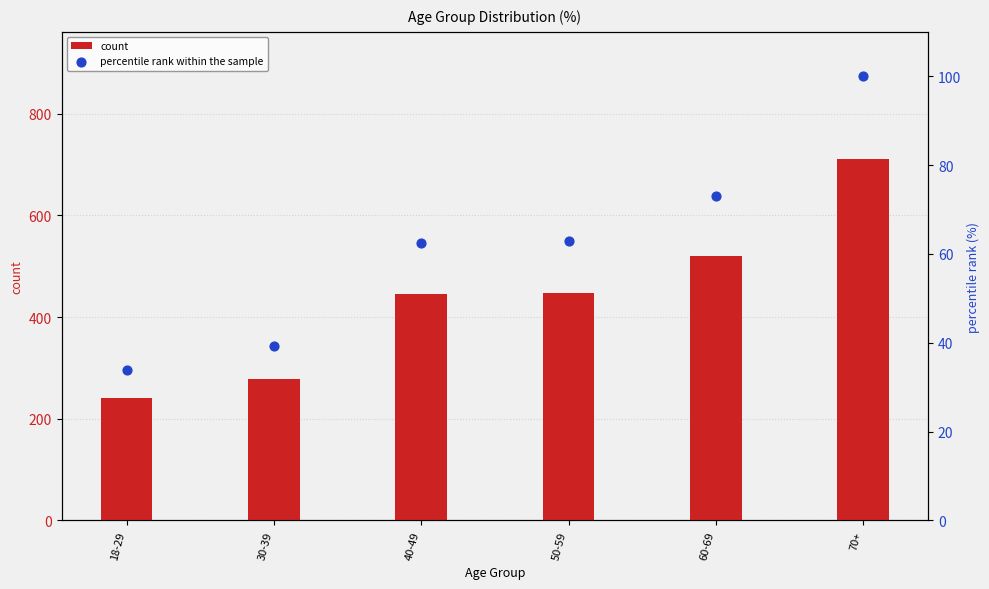

Which series reaches the minimum Y coordinate?

percentile rank within the sample